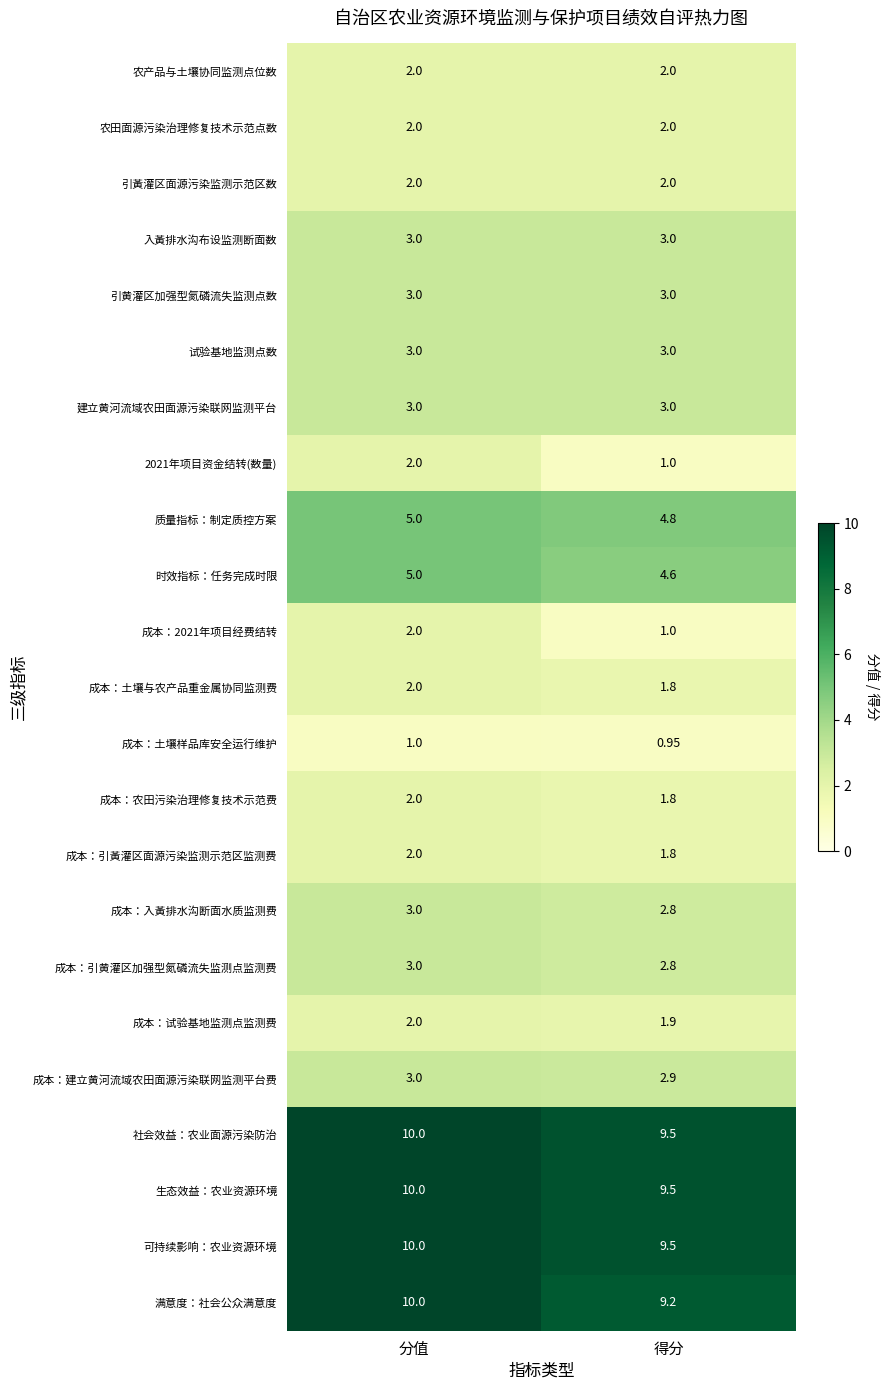

At which category does the chart reach its minimum across all series?

得分